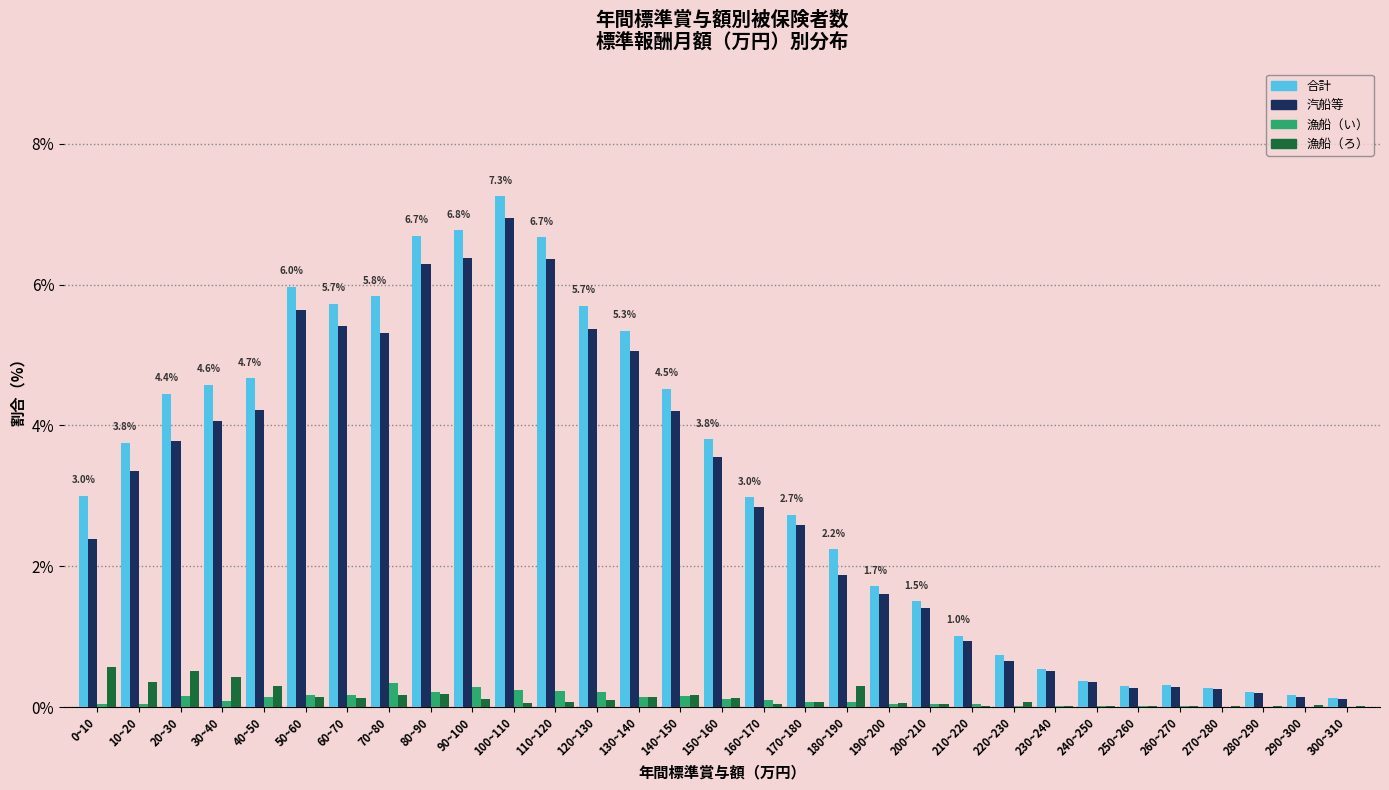

Which series changed the most between 60~70 and 90~100?

合計